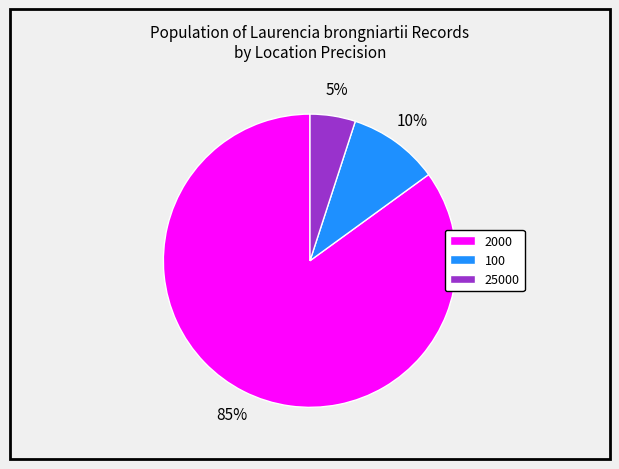

Which has a higher value, 25000 or 100?

100